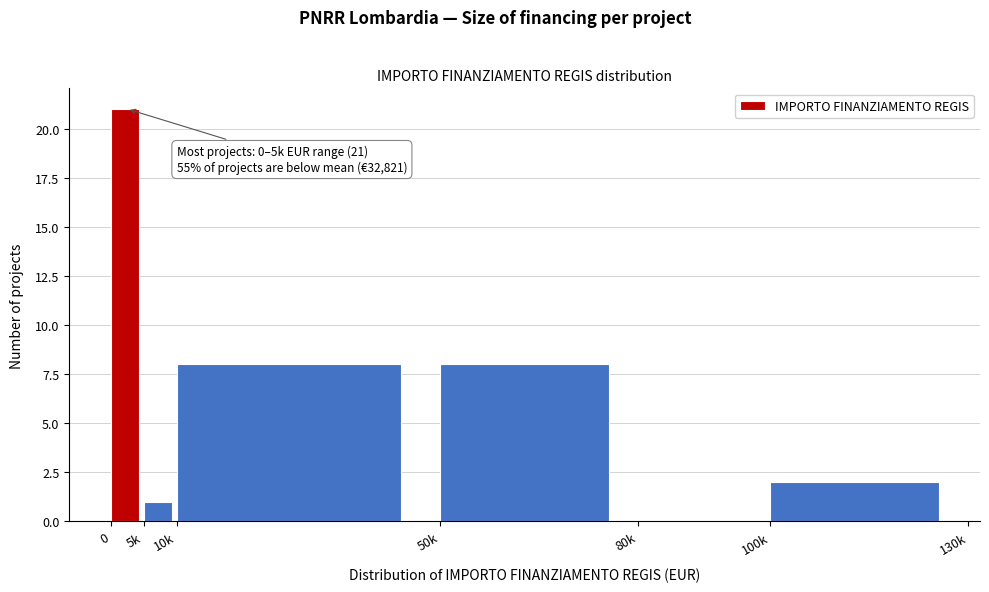

Reading left to right, extract all data points from this chart.

0=21	5k=1	10k=8	50k=8	80k=0	100k=2